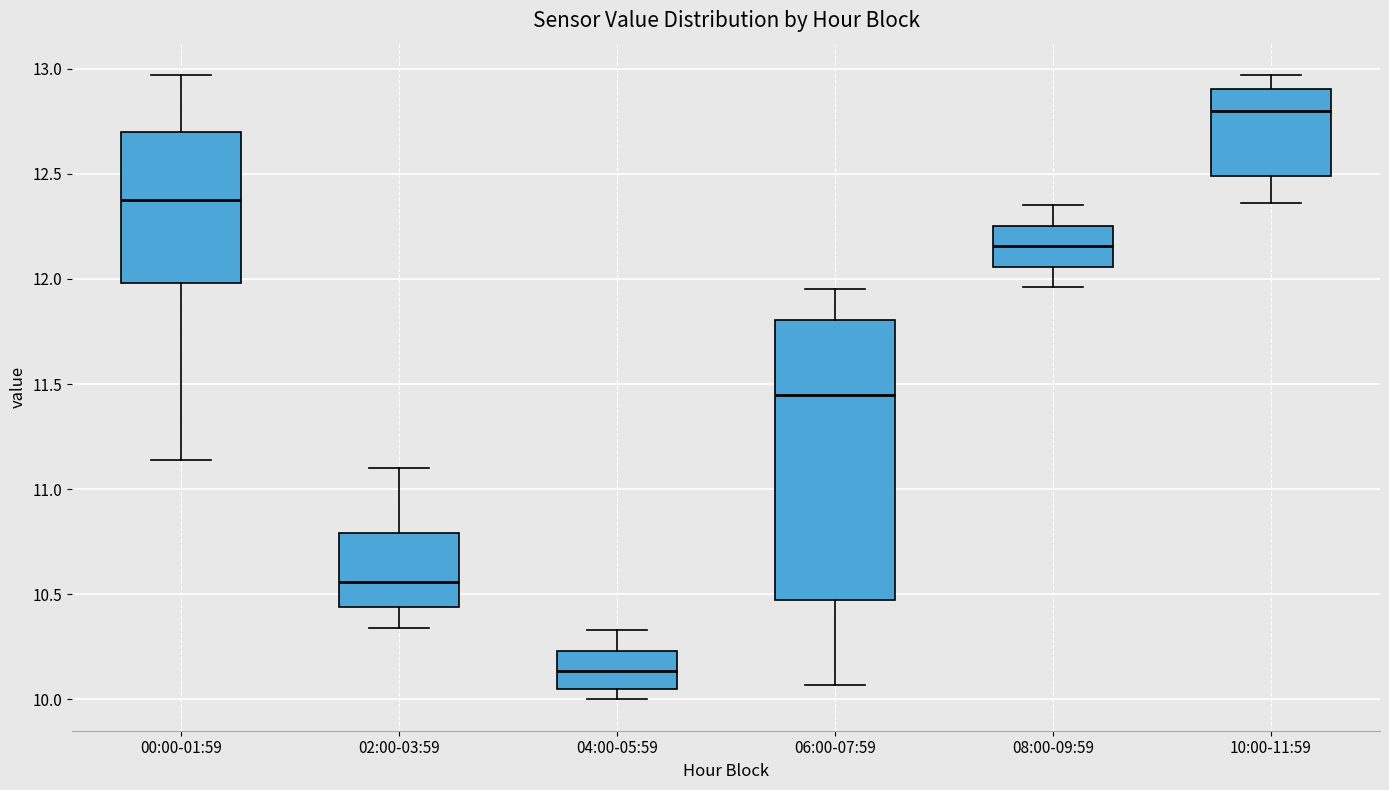

Reading left to right, read every box against the y-axis: the position of its median line, the range the box covers, and the ends of its whiskers. The values are not printed on the chart, so give them approximately, as read against the axis.

00:00-01:59: median 12.40, box 12.00 to 12.70, whiskers 11.15 to 12.95
02:00-03:59: median 10.55, box 10.45 to 10.80, whiskers 10.35 to 11.10
04:00-05:59: median 10.15, box 10.05 to 10.25, whiskers 10.00 to 10.35
06:00-07:59: median 11.45, box 10.50 to 11.80, whiskers 10.05 to 11.95
08:00-09:59: median 12.15, box 12.05 to 12.25, whiskers 11.95 to 12.35
10:00-11:59: median 12.80, box 12.50 to 12.90, whiskers 12.35 to 12.95